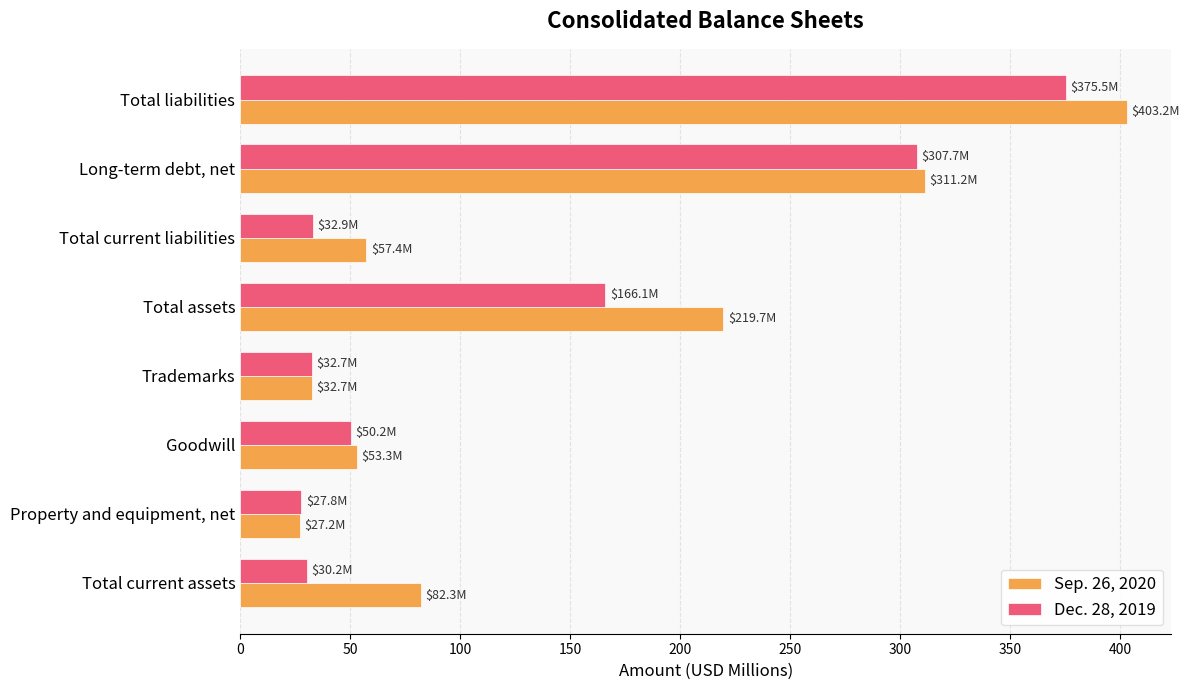

Which series changed the most between Goodwill and Total liabilities?

Sep. 26, 2020